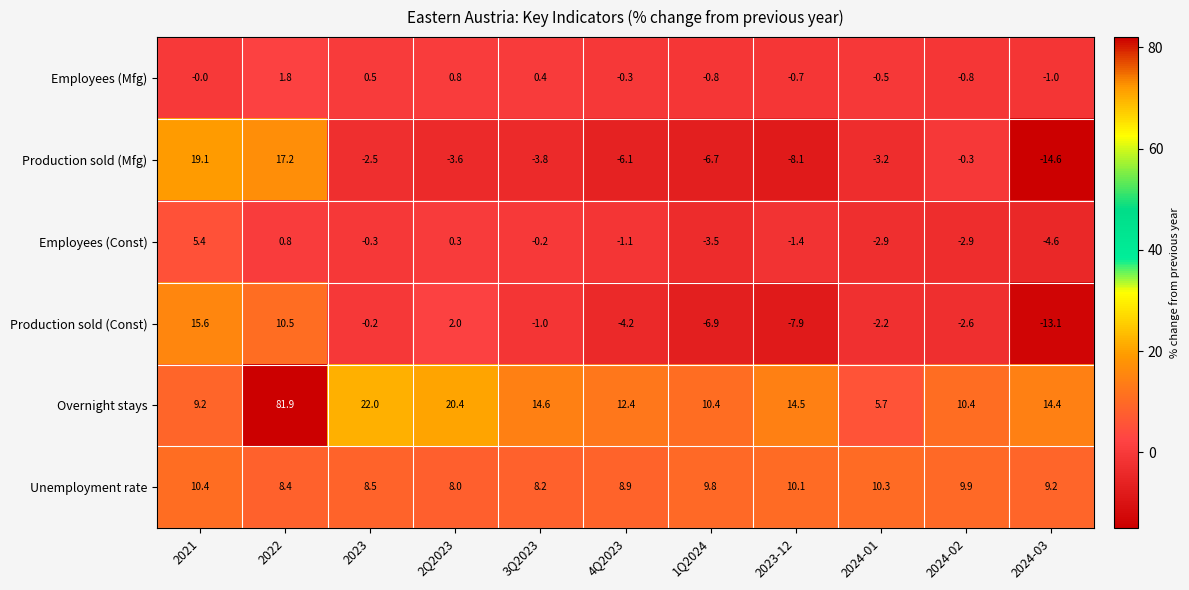

Between 2023 and 2Q2023, which series saw the biggest shift?

Production sold (Const)